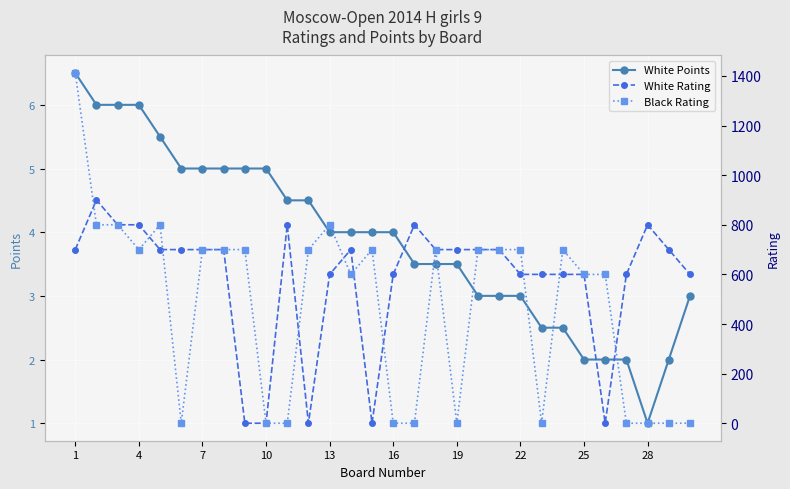

Reading left to right, what are all the values shown in this chart?

White Points: 6.5	6.0	6.0	6.0	5.5	5.0	5.0	5.0	5.0	5.0	4.5	4.5	4.0	4.0	4.0	4.0	3.5	3.5	3.5	3.0	3.0	3.0	2.5	2.5	2.0	2.0	2.0	1.0	2.0	3.0
White Rating: 700.0	900.0	800.0	800.0	700.0	700.0	700.0	700.0	0.0	0.0	800.0	0.0	600.0	700.0	0.0	600.0	800.0	700.0	700.0	700.0	700.0	600.0	600.0	600.0	600.0	0.0	600.0	800.0	700.0	600.0
Black Rating: 1412.0	800.0	800.0	700.0	800.0	0.0	700.0	700.0	700.0	0.0	0.0	700.0	800.0	600.0	700.0	0.0	0.0	700.0	0.0	700.0	700.0	700.0	0.0	700.0	600.0	600.0	0.0	0.0	0.0	0.0